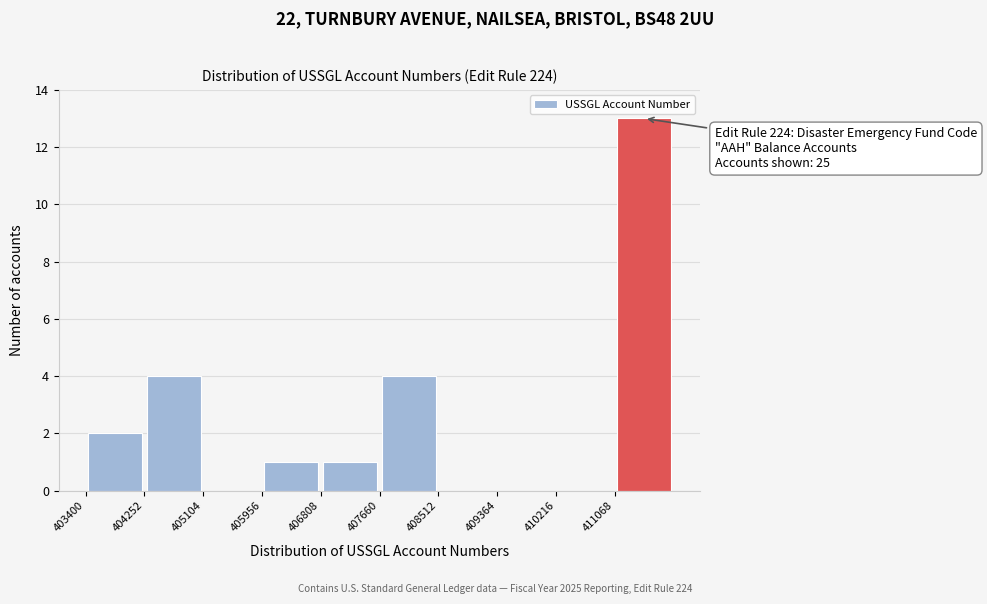

Over which range of the x-axis is the bar tallest?

411100 to 411900